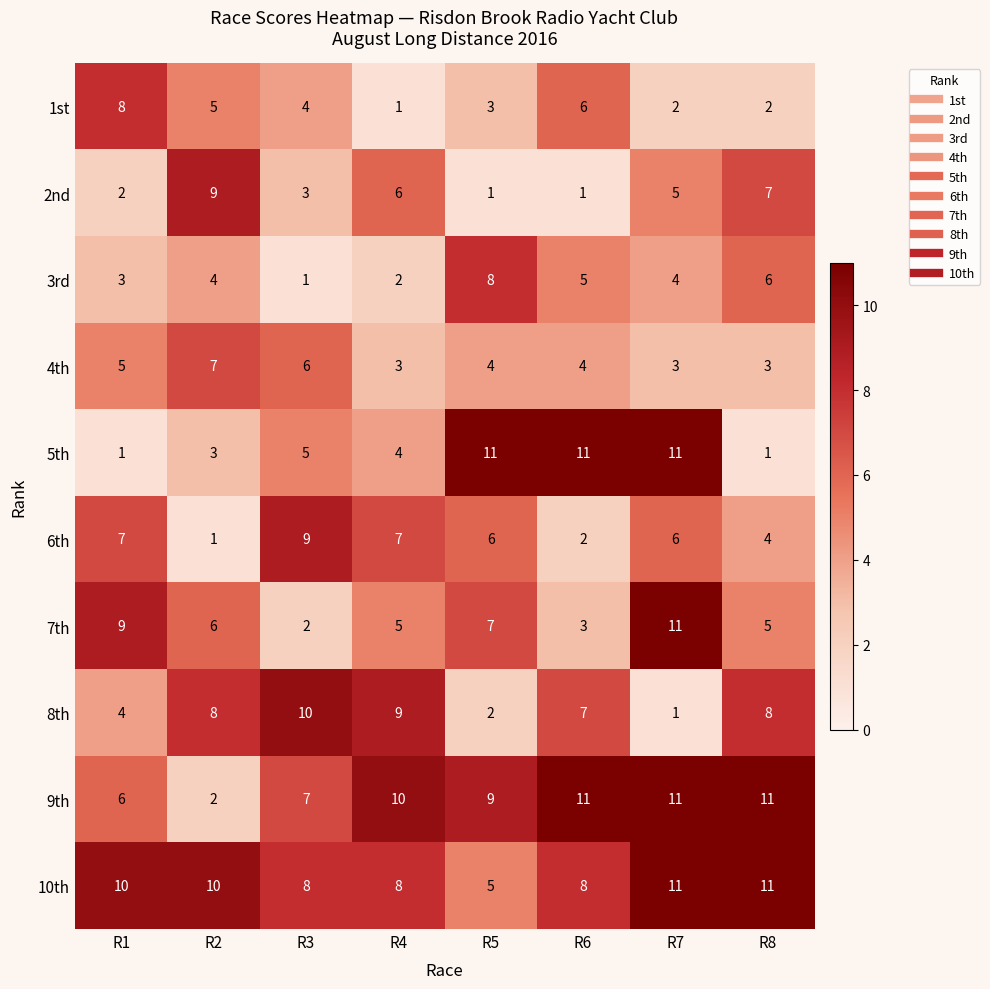

Which series has the largest range (max minus min)?

5th